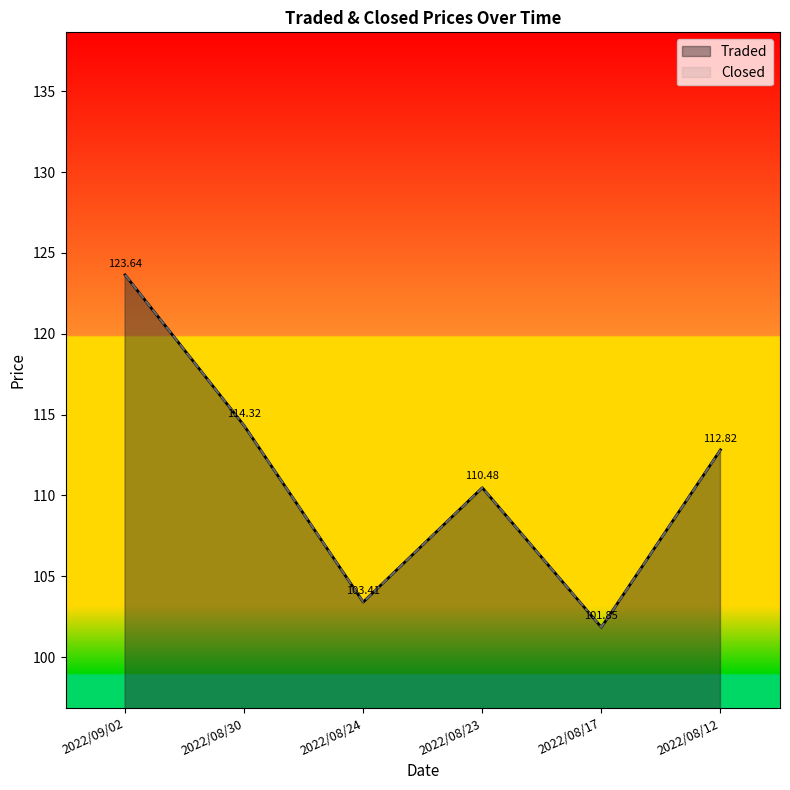

Where is the first local maximum for Closed?

2022/08/23